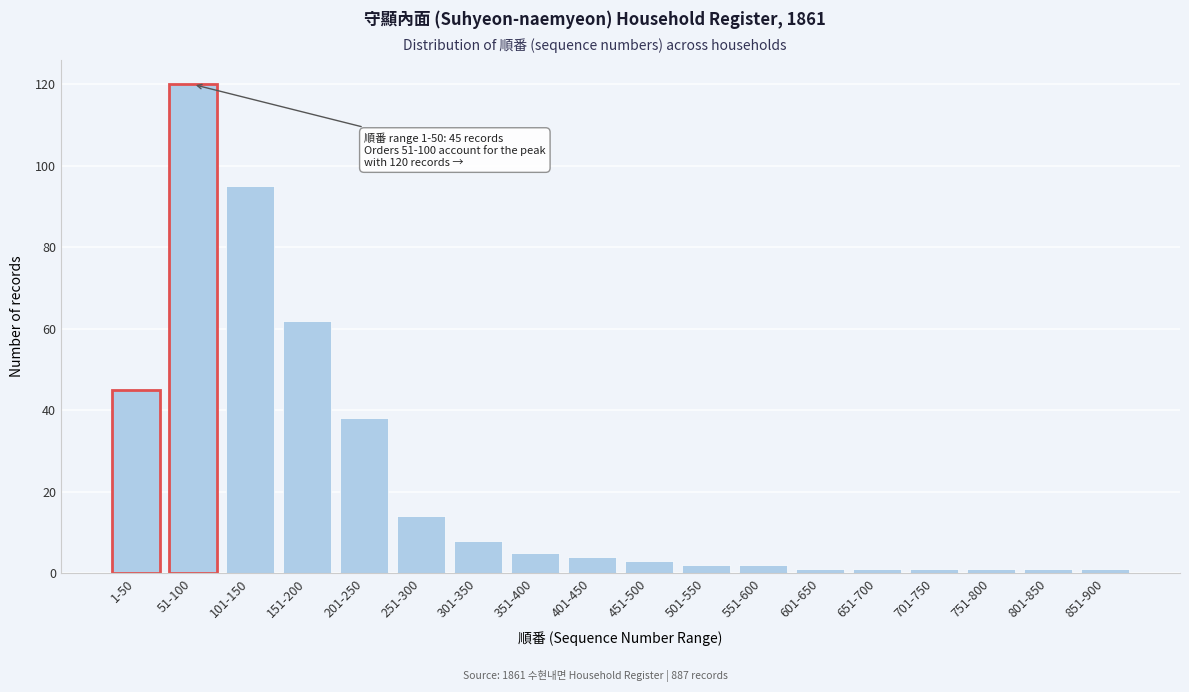

Reading right to left, list all the values displayed in this chart.

1	1	1	1	1	1	2	2	3	4	5	8	14	38	62	95	120	45